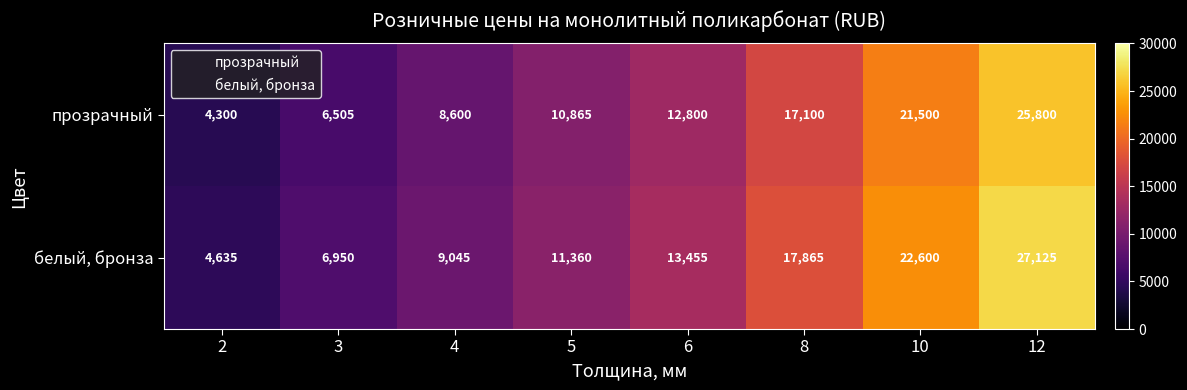

At 3, list the series in order from largest to smallest.

белый, бронза, прозрачный